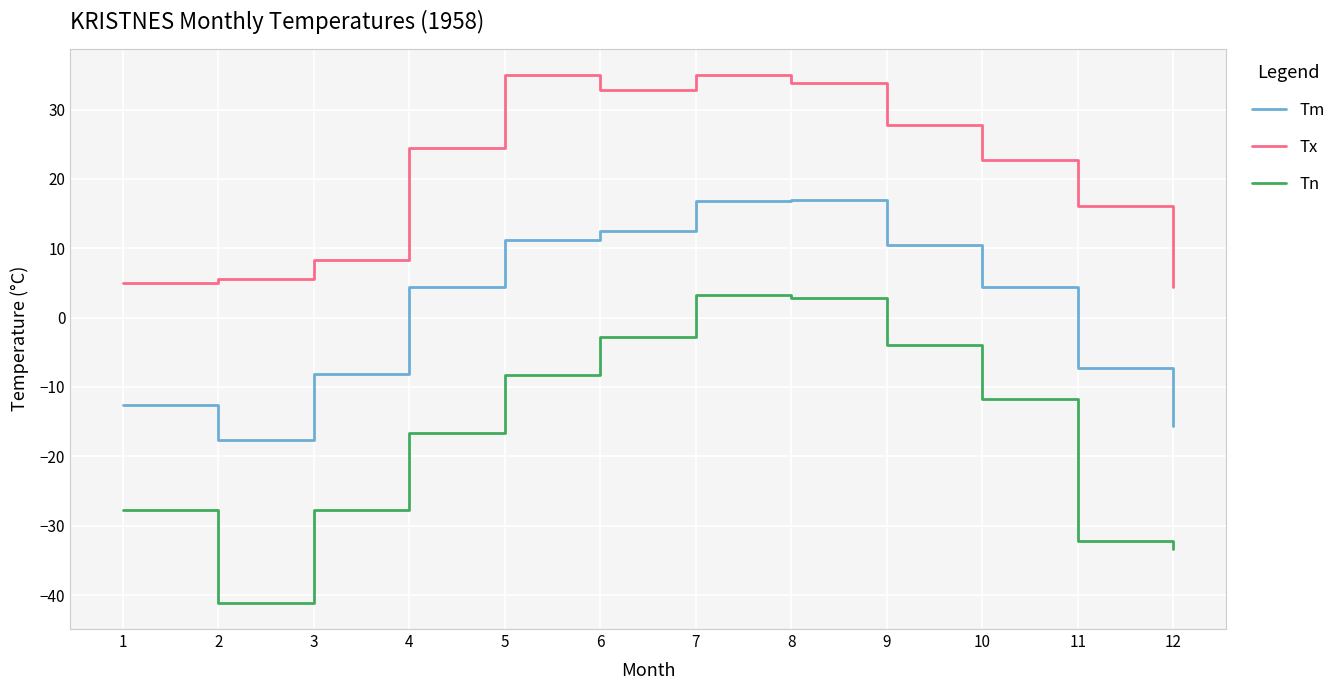

What is the maximum value shown in the chart?

35.0